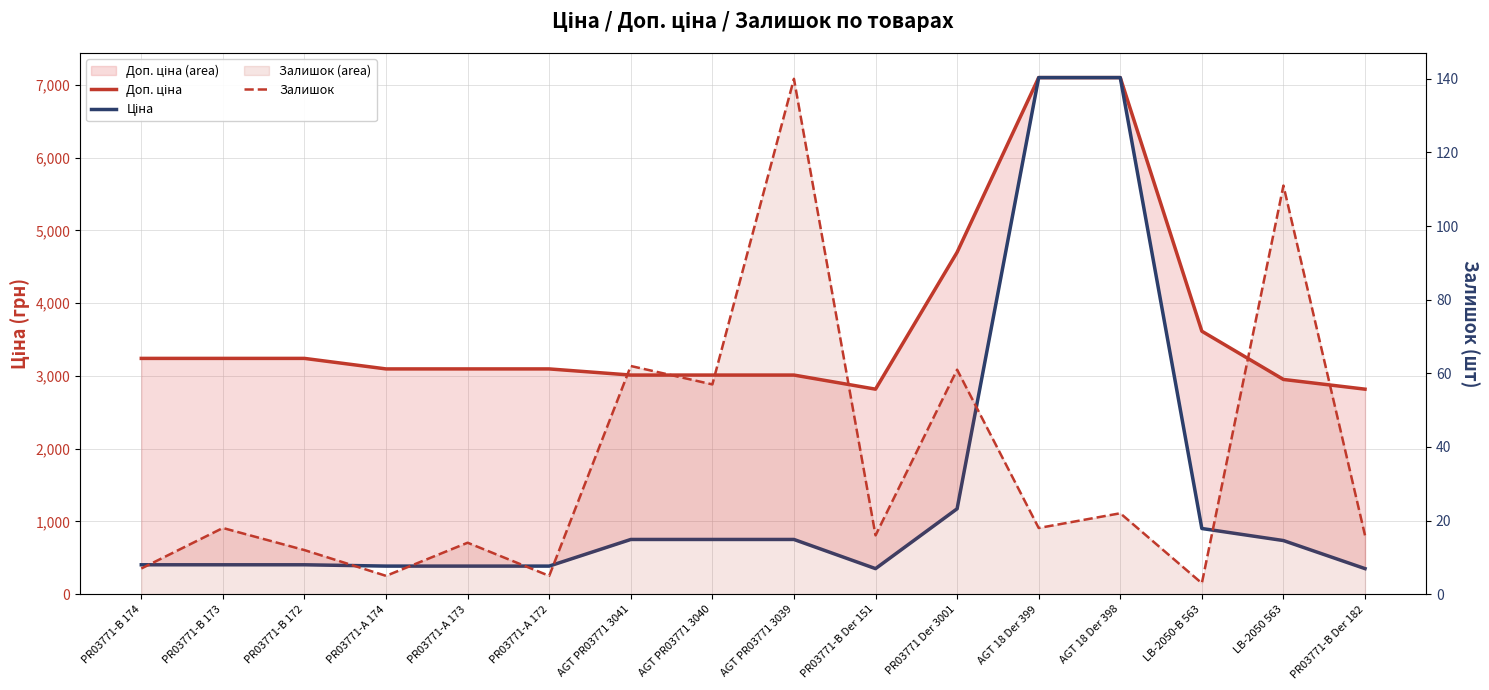

What is the value of the Залишок point at the 15th from the left?

111.0